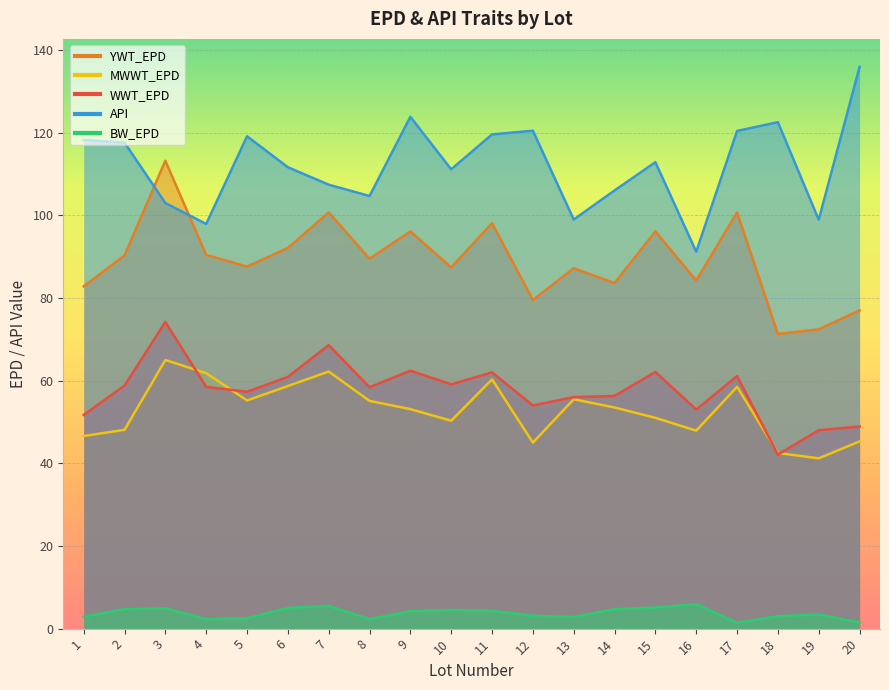

Is the value of YWT_EPD at 1 greater than the value of MWWT_EPD at 11?

Yes